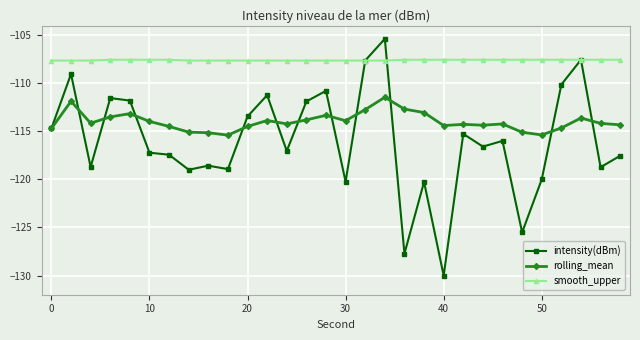

What is the value of the smooth_upper point at the 14th from the left?

-107.6